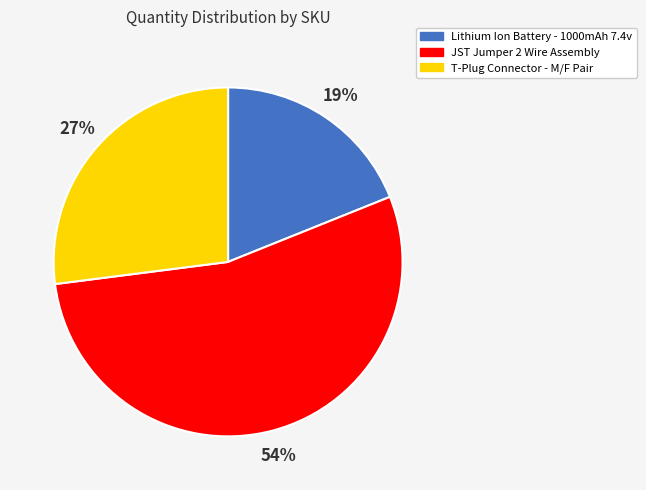

Is there a majority slice in this chart?

Yes